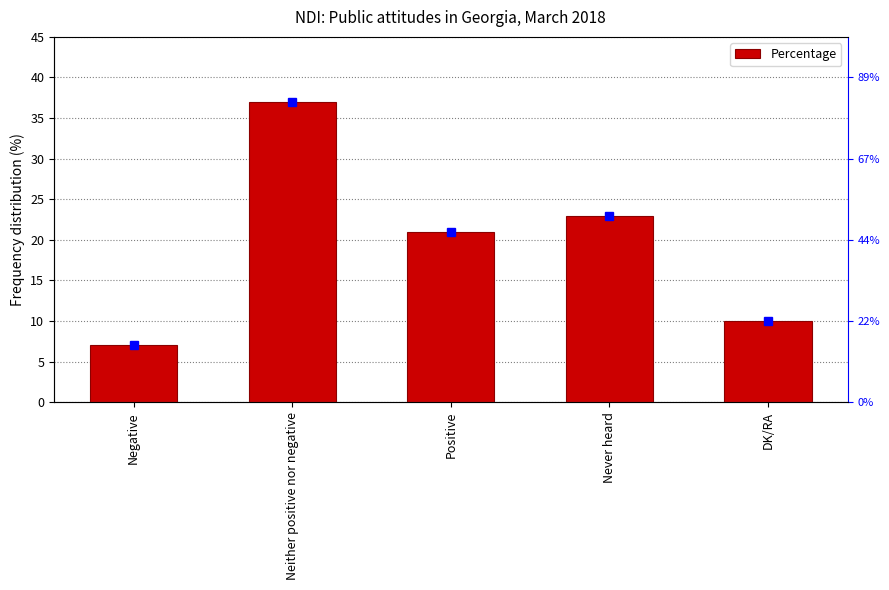

What position from the left is Negative?

1